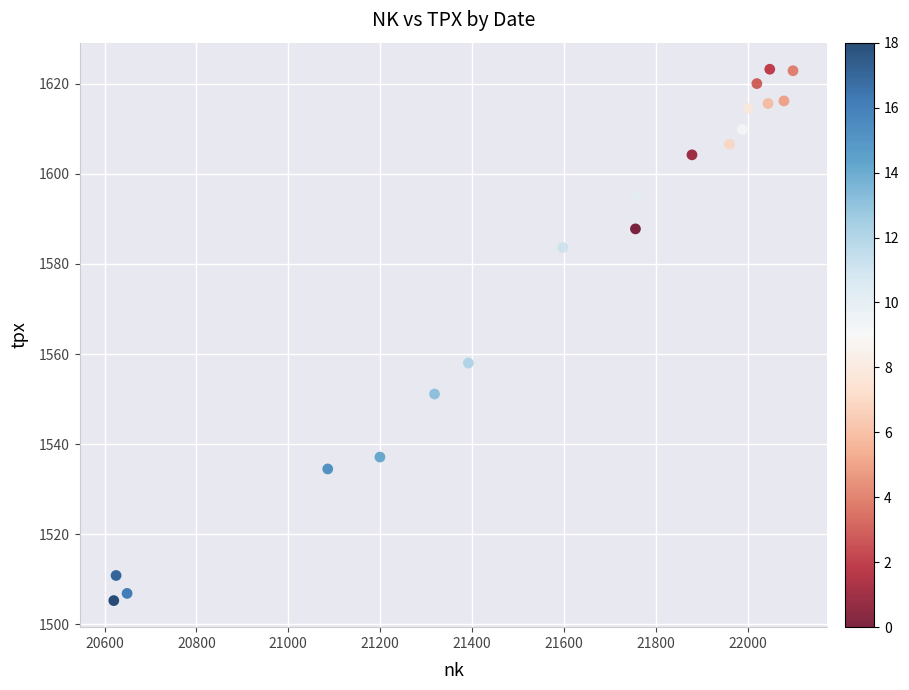

What is the range of Y values (max minus min)?

118.1